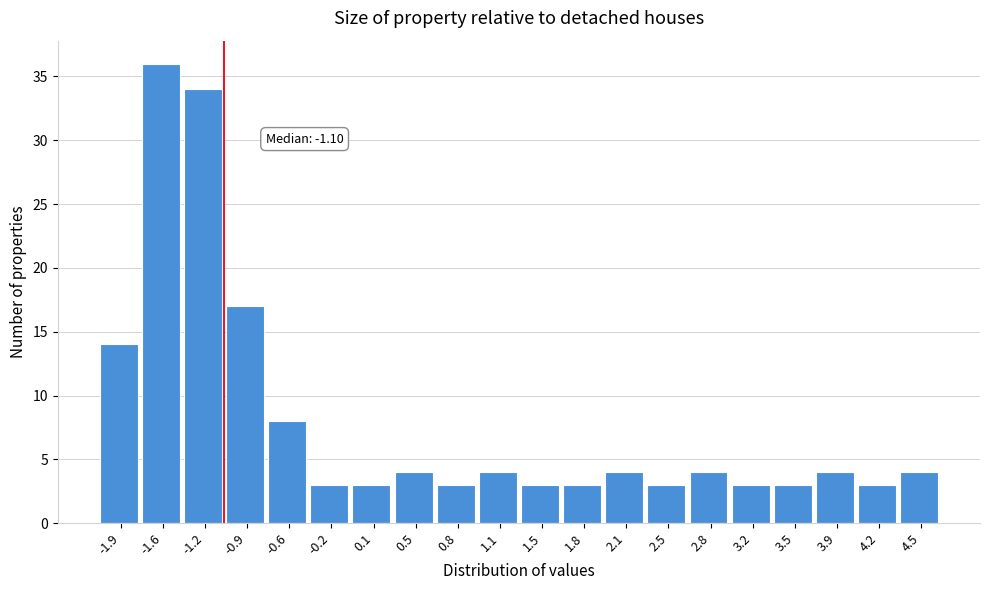

Which range on the x-axis has the tallest bar?

-1.76 to -1.42